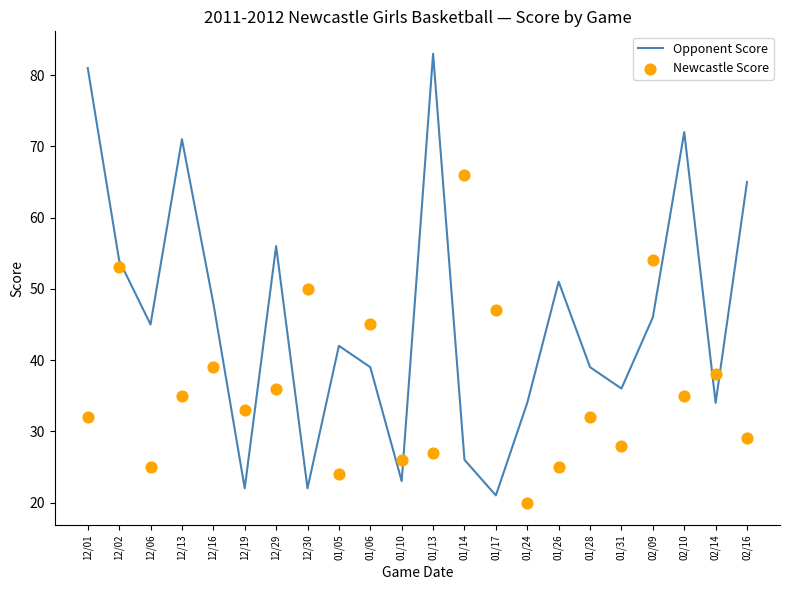

Which series has the largest Y range (max minus min)?

Opponent Score